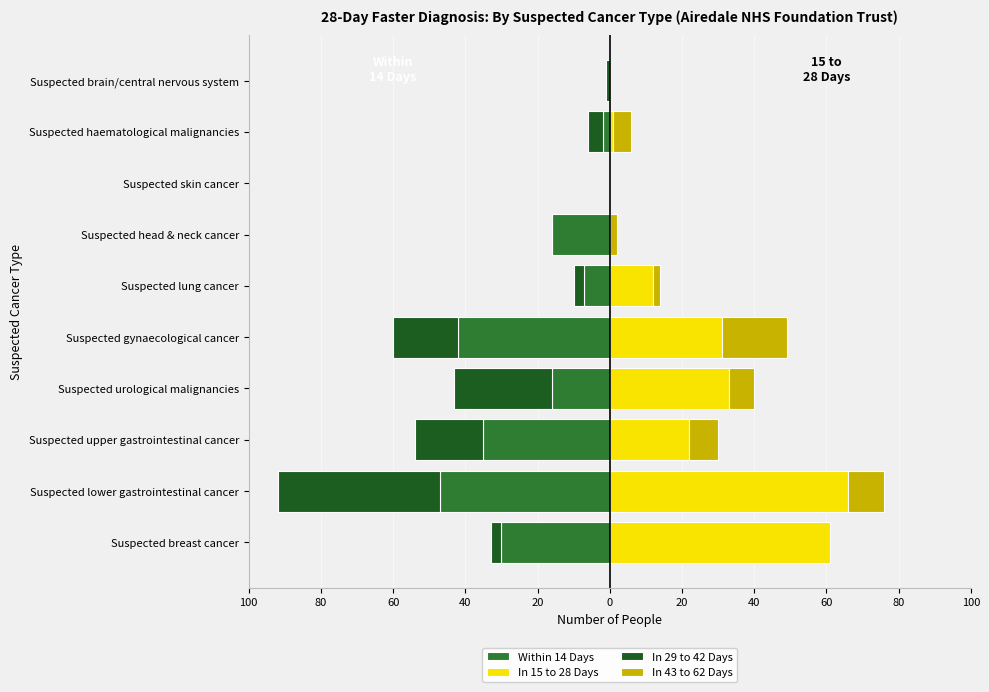

How many series are shown in this chart?

4